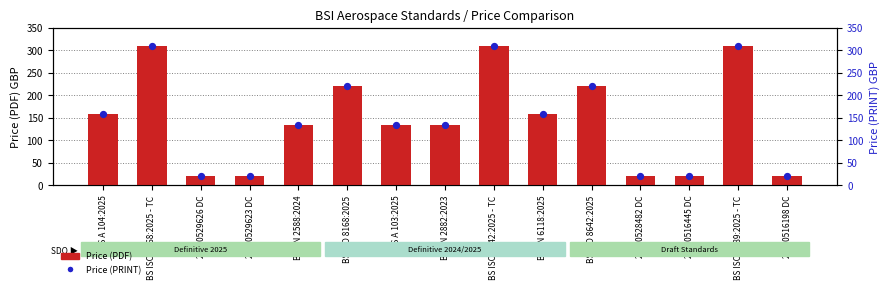

What is the total value across all series at BS EN 6118:2025?

316